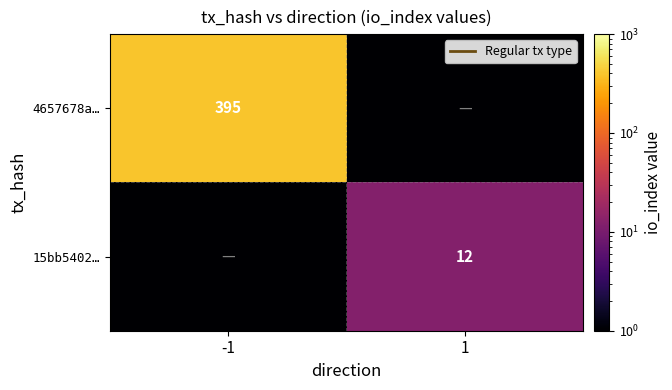

What is the sum of all 15bb5402… values?

12.0